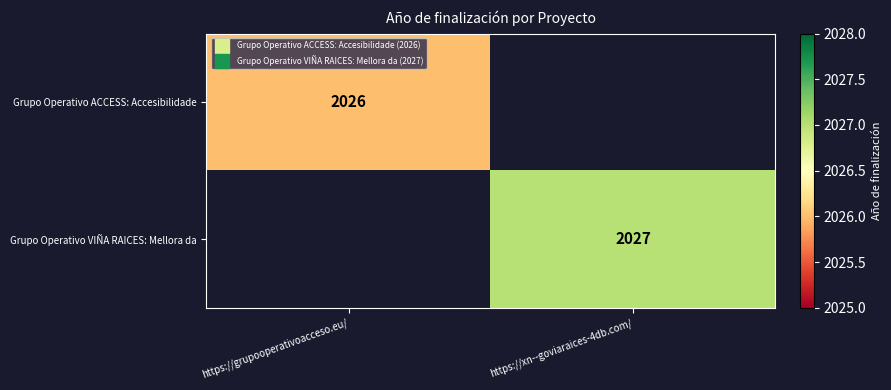

Which category has the highest value in the Grupo Operativo ACCESS: Accesibilidade series?

https://grupooperativoacceso.eu/